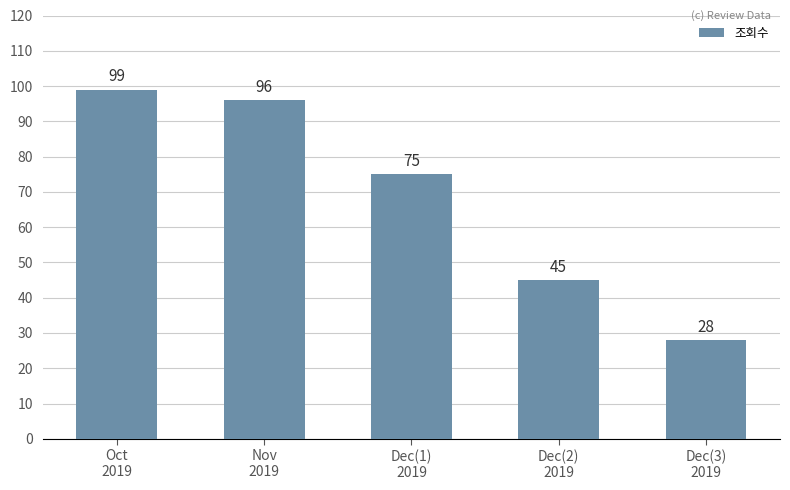

At which label is the value closest to 63?

Dec(1)
2019